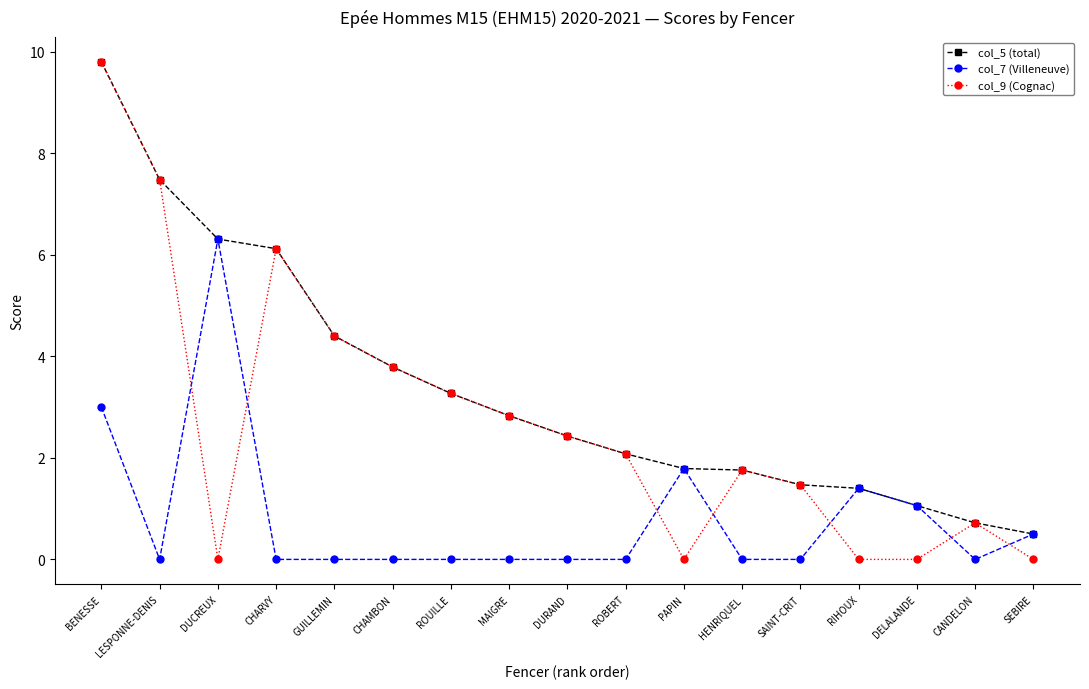

Reading left to right, list all the values displayed in this chart.

col_5 (total): BENESSE=9.8	LESPONNE-DENIS=7.5	DUCREUX=6.3	CHARVY=6.1	GUILLEMIN=4.4	CHAMBON=3.8	ROUILLE=3.3	MAIGRE=2.8	DURAND=2.4	ROBERT=2.1	PAPIN=1.8	HENRIQUEL=1.8	SAINT-CRIT=1.5	RIHOUX=1.4	DELALANDE=1.1	CANDELON=0.7	SEBIRE=0.5
col_7 (Villeneuve): BENESSE=3.0	LESPONNE-DENIS=0.0	DUCREUX=6.3	CHARVY=0.0	GUILLEMIN=0.0	CHAMBON=0.0	ROUILLE=0.0	MAIGRE=0.0	DURAND=0.0	ROBERT=0.0	PAPIN=1.8	HENRIQUEL=0.0	SAINT-CRIT=0.0	RIHOUX=1.4	DELALANDE=1.1	CANDELON=0.0	SEBIRE=0.5
col_9 (Cognac): BENESSE=9.8	LESPONNE-DENIS=7.5	DUCREUX=0.0	CHARVY=6.1	GUILLEMIN=4.4	CHAMBON=3.8	ROUILLE=3.3	MAIGRE=2.8	DURAND=2.4	ROBERT=2.1	PAPIN=0.0	HENRIQUEL=1.8	SAINT-CRIT=1.5	RIHOUX=0.0	DELALANDE=0.0	CANDELON=0.7	SEBIRE=0.0